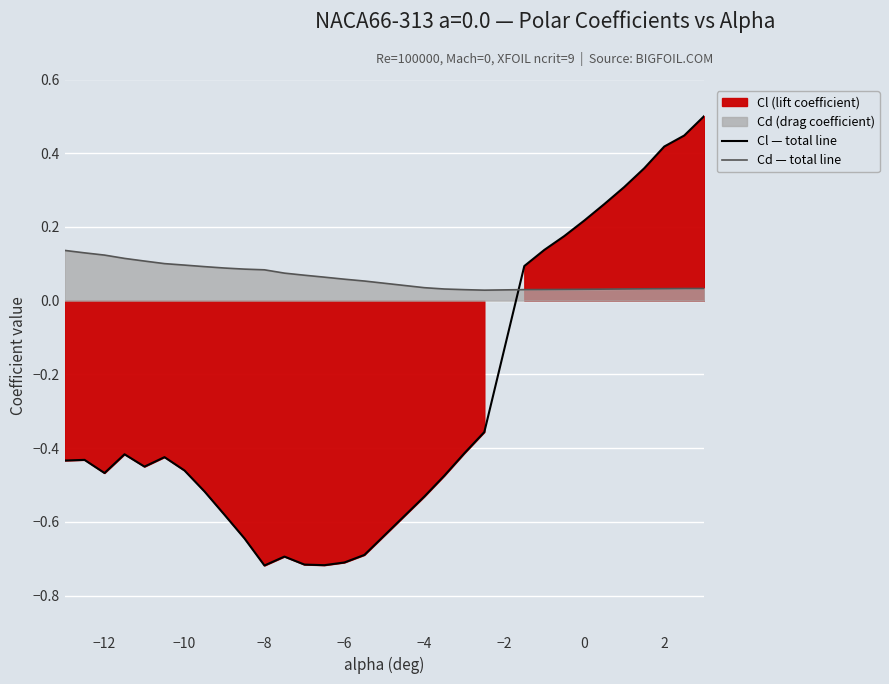

True or false: Cd — total line and Cl — total line cross at least once.

True